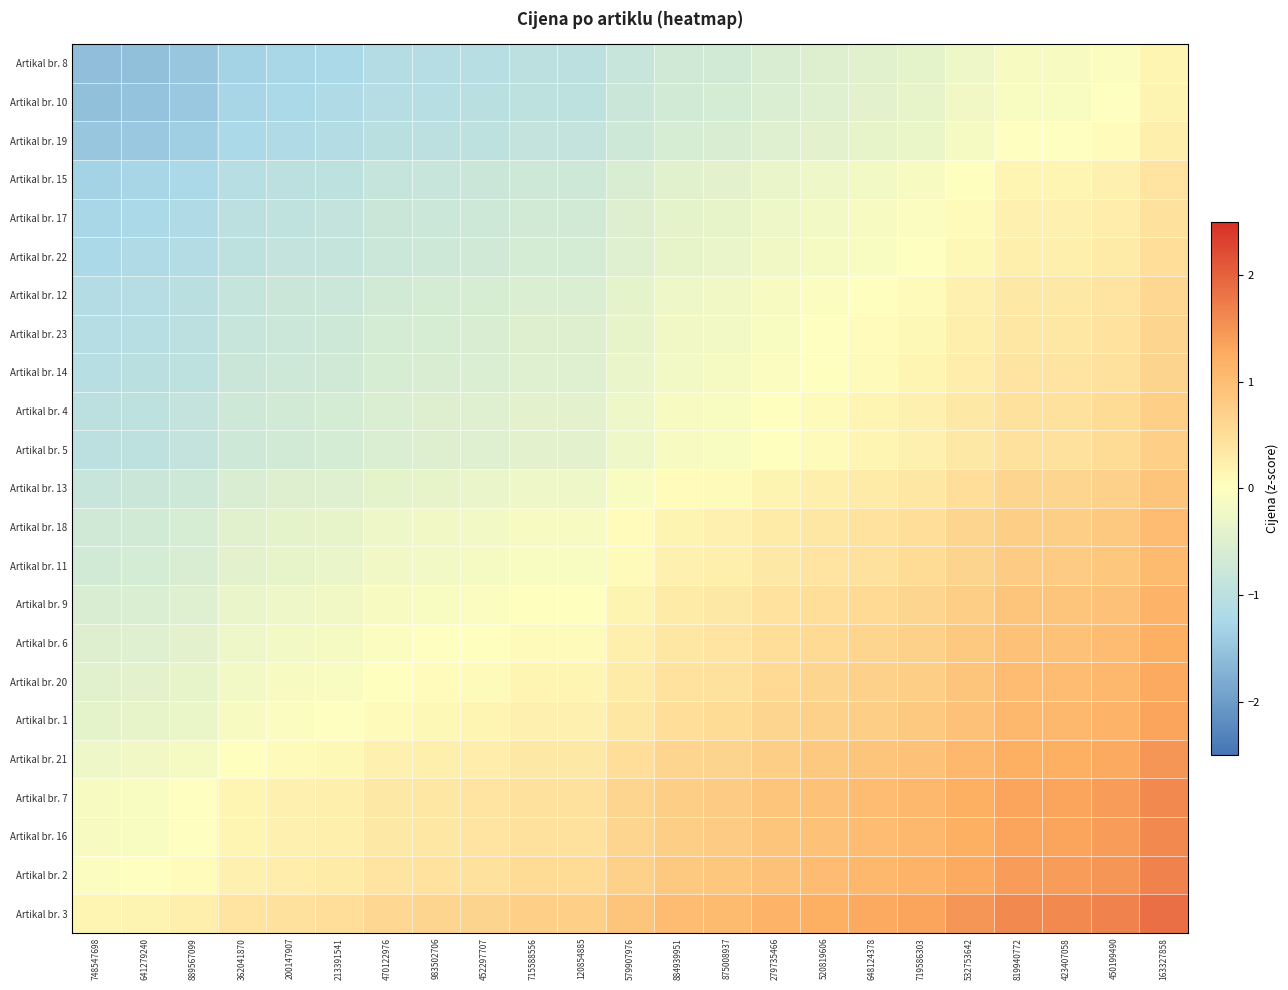

Which series has the largest range (max minus min)?

Artikal br. 8